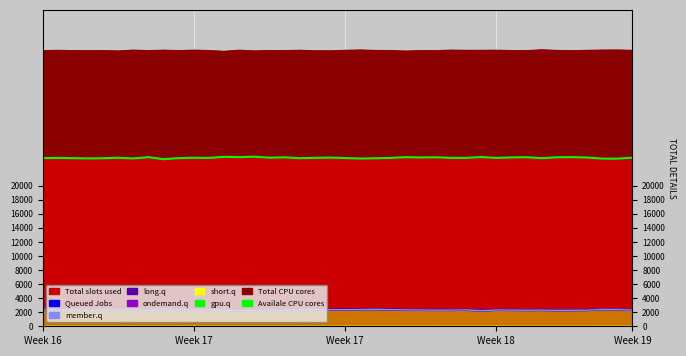

At which category is the sum across all series the highest?

Week 18